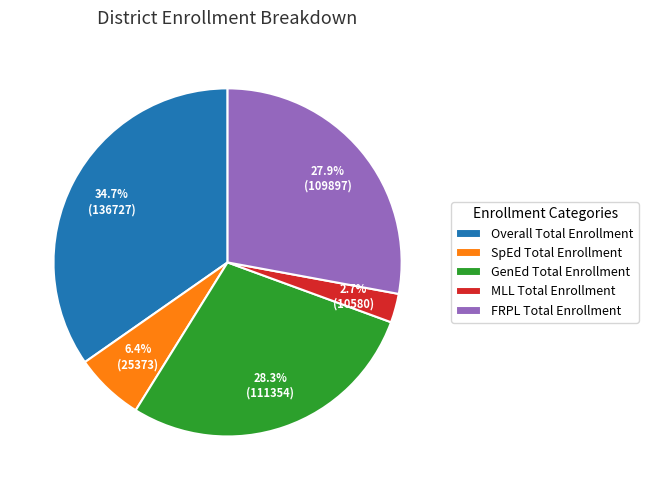

To the nearest percent, what percentage of the pie is FRPL Total Enrollment?

28%